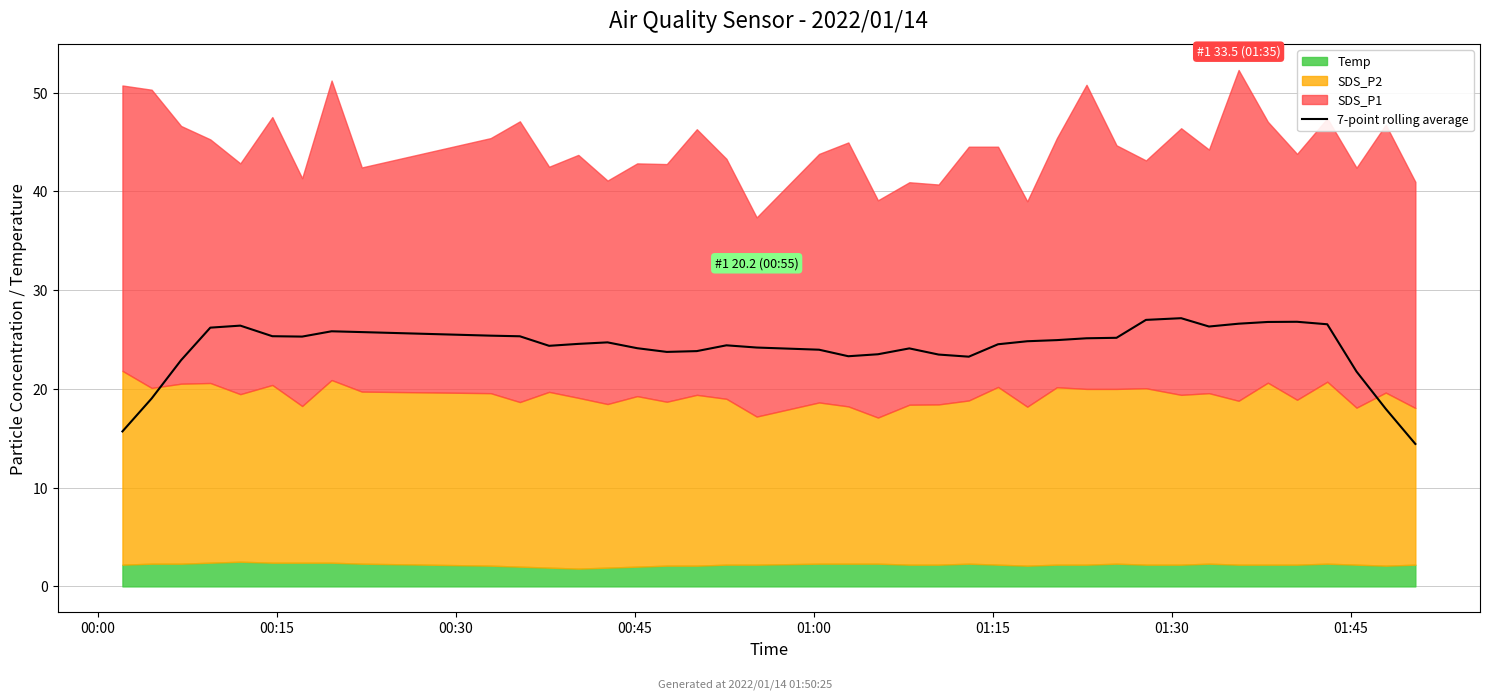

What is the highest value of the 7-point rolling average series?

27.2